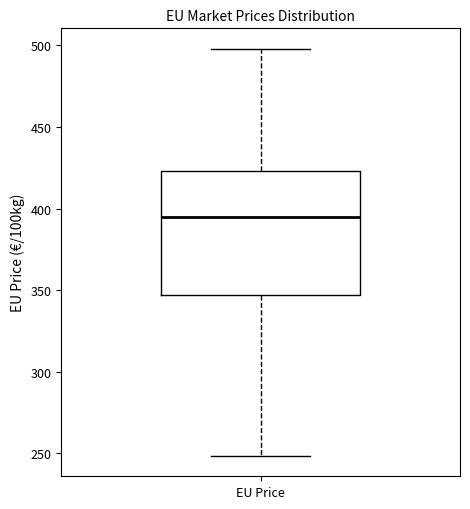

Transcribe this box plot: give where the median line is, the range the box spans, and where the two whiskers end, as read against the y-axis. The values are not printed on the chart, so give them approximately, as read against the axis.

median 395, box 345 to 425, whiskers 250 to 500